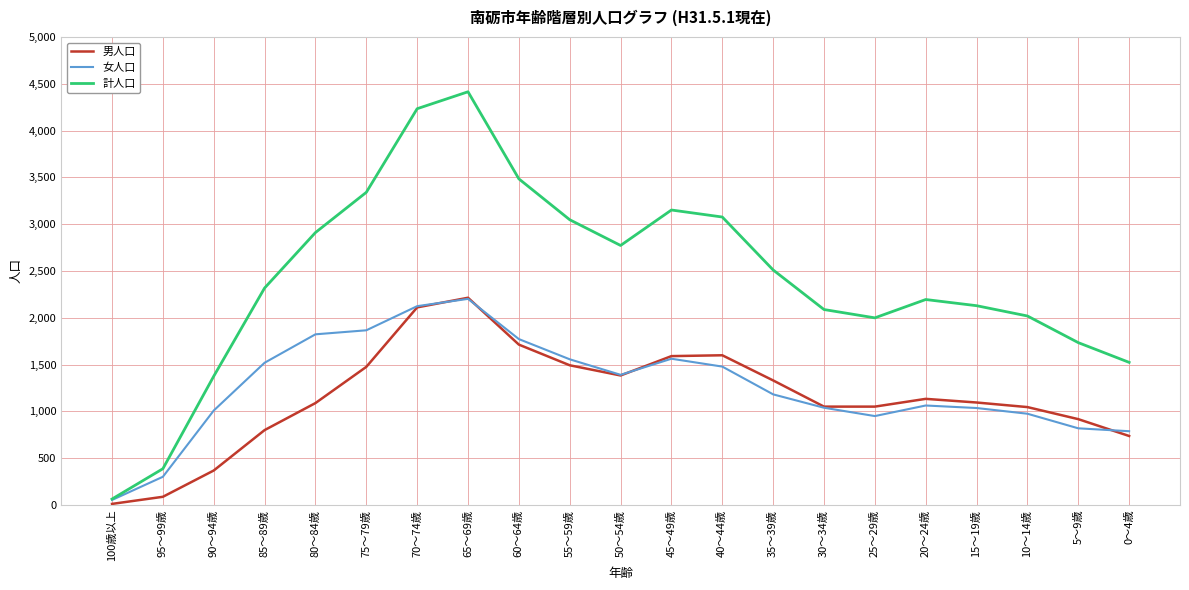

The value of 男人口 at 35～39歳 is 1330. True or false?

True